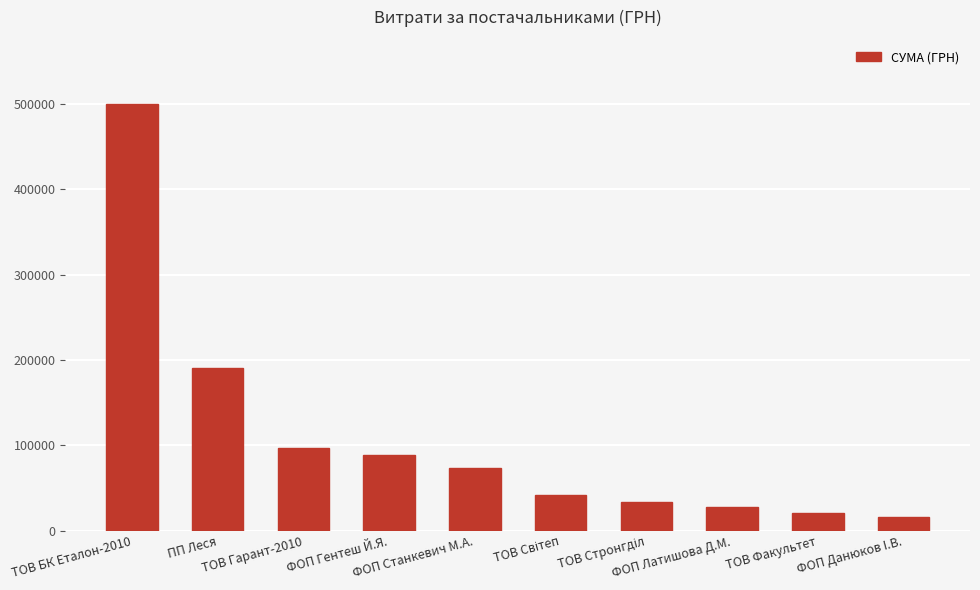

What is the approximate value at ТОВ БК Еталон-2010?

500104.2